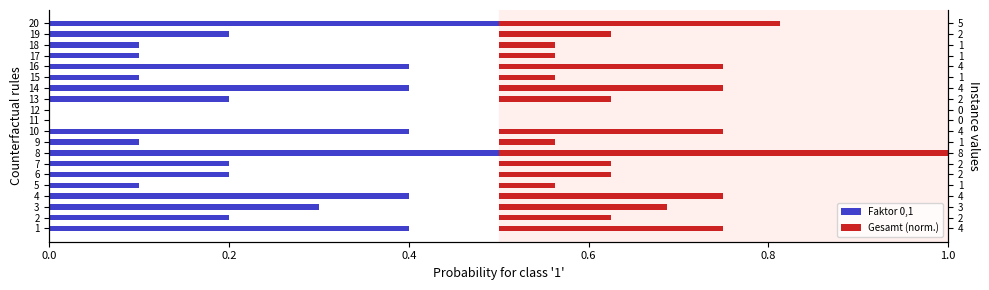

Which series has the largest range (max minus min)?

Faktor 0,1